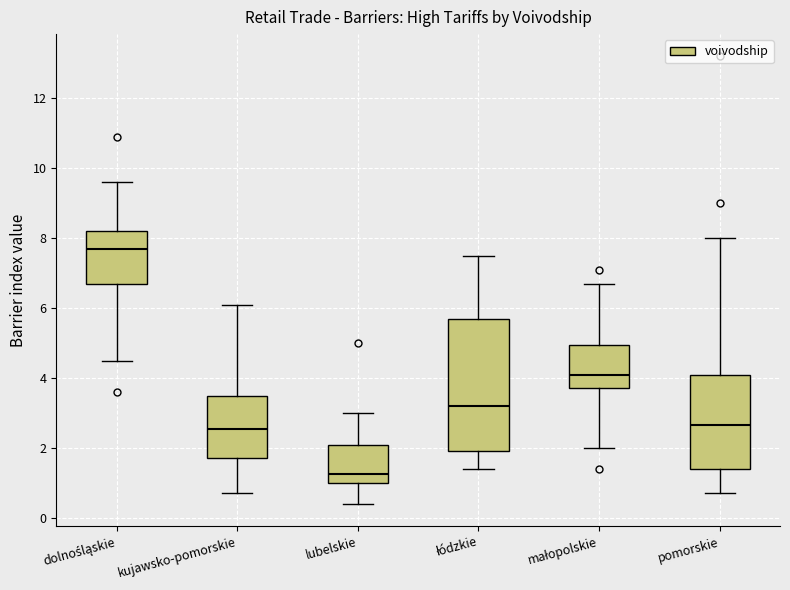

Which box's median line is the highest?

dolnośląskie